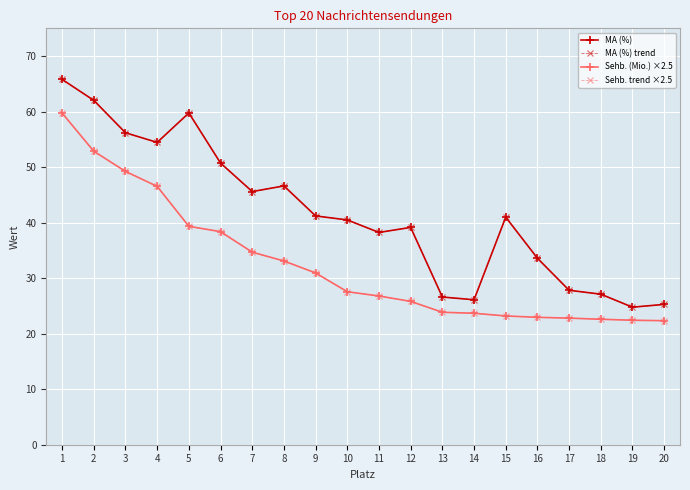

Reading left to right, what are all the values shown in this chart?

MA (%): 65.8	62.0	56.2	54.5	59.8	50.7	45.6	46.6	41.2	40.5	38.2	39.1	26.6	26.1	41.0	33.6	27.8	27.1	24.8	25.3
MA (%) trend: 65.8	62.0	56.2	54.5	59.8	50.7	45.6	46.6	41.2	40.5	38.2	39.1	26.6	26.1	41.0	33.6	27.8	27.1	24.8	25.3
Sehb. (Mio.) ×2.5: 59.7	52.9	49.2	46.5	39.3	38.4	34.7	33.1	30.9	27.6	26.8	25.8	23.9	23.7	23.2	22.9	22.8	22.6	22.4	22.3
Sehb. trend ×2.5: 59.7	52.9	49.2	46.5	39.3	38.4	34.7	33.1	30.9	27.6	26.8	25.8	23.9	23.7	23.2	22.9	22.8	22.6	22.4	22.3